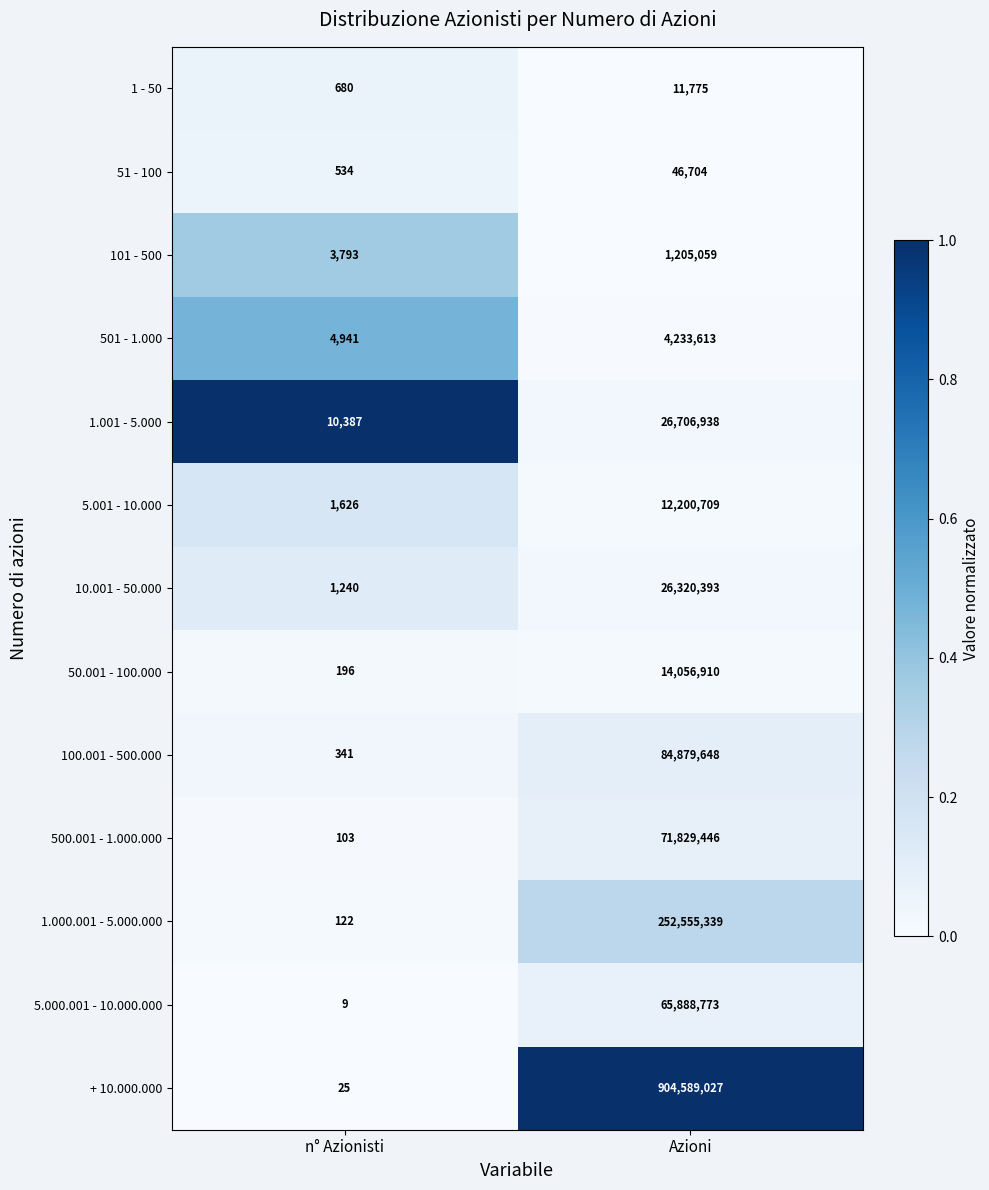

Reading left to right, extract all data points from this chart.

1 - 50: 680	11775
51 - 100: 534	46704
101 - 500: 3793	1205059
501 - 1.000: 4941	4233613
1.001 - 5.000: 10387	26706938
5.001 - 10.000: 1626	12200709
10.001 - 50.000: 1240	26320393
50.001 - 100.000: 196	14056910
100.001 - 500.000: 341	84879648
500.001 - 1.000.000: 103	71829446
1.000.001 - 5.000.000: 122	252555339
5.000.001 - 10.000.000: 9	65888773
+ 10.000.000: 25	904589027